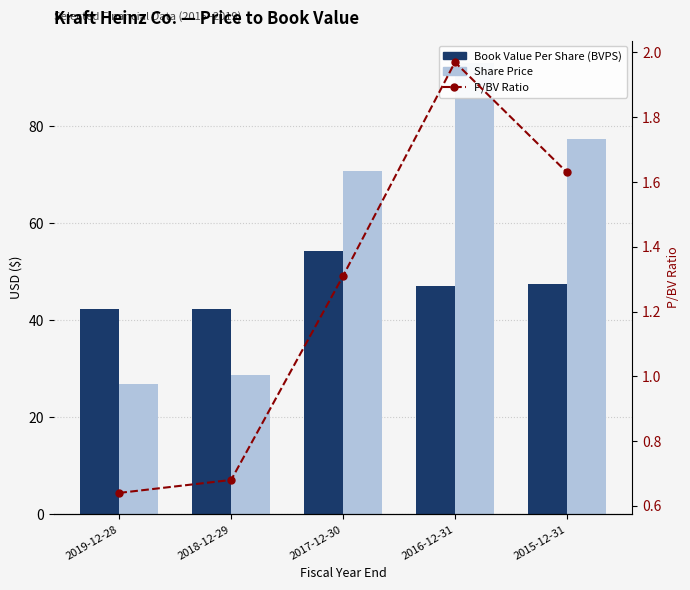

Which has a higher value, 2018-12-29 or 2015-12-31?

2015-12-31